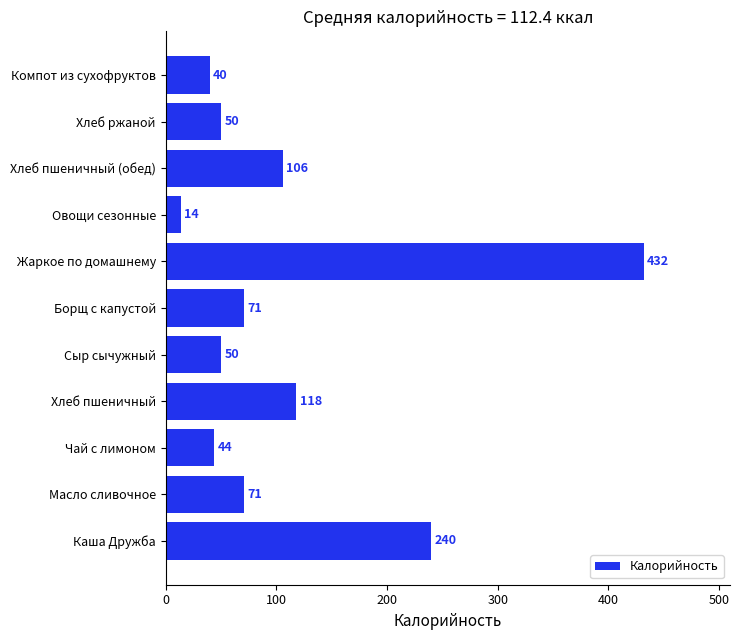

How many bars are there in total?

11